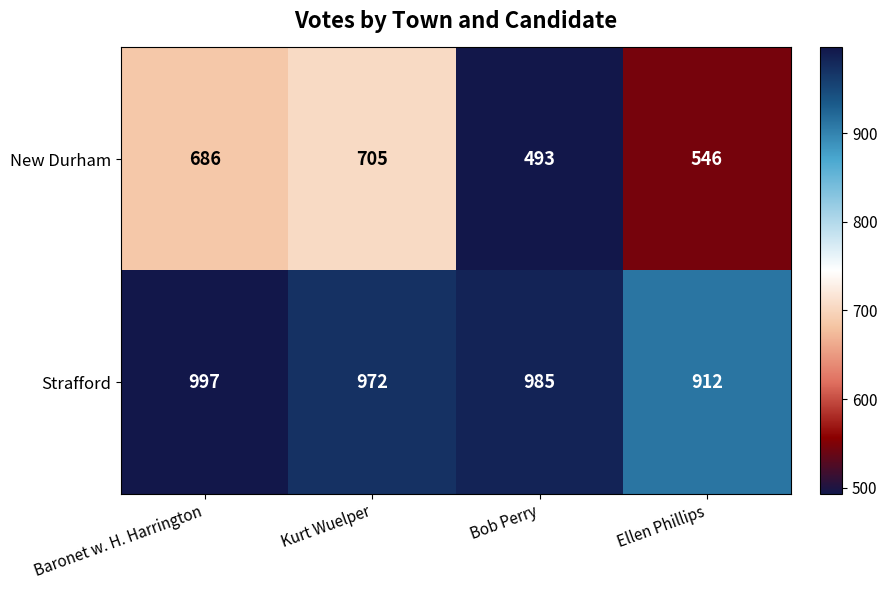

Read the Strafford value at Ellen Phillips.

912